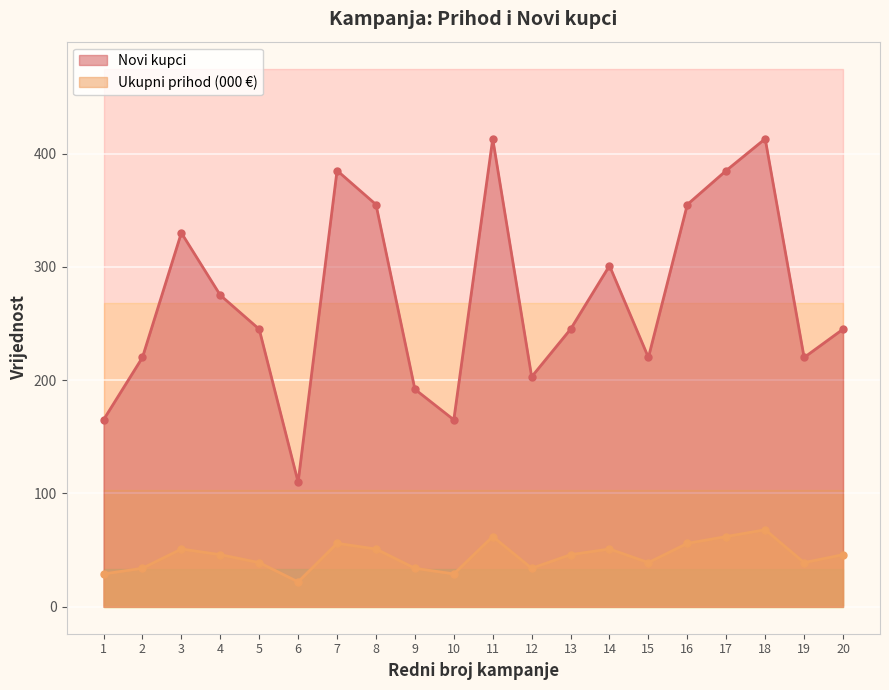

How many data points in Ukupni prihod (000 €) are less than 46?

9